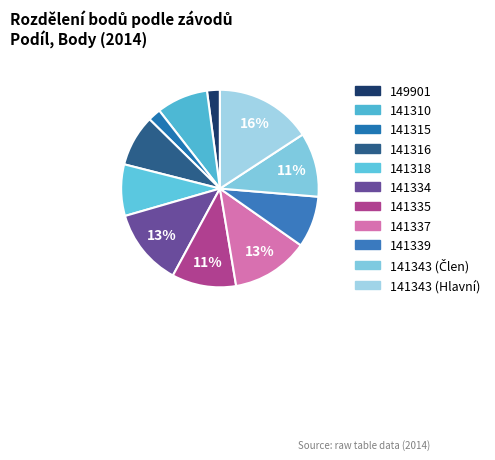

To the nearest percent, what is the difference between the largest and smallest slice percentages?

14%